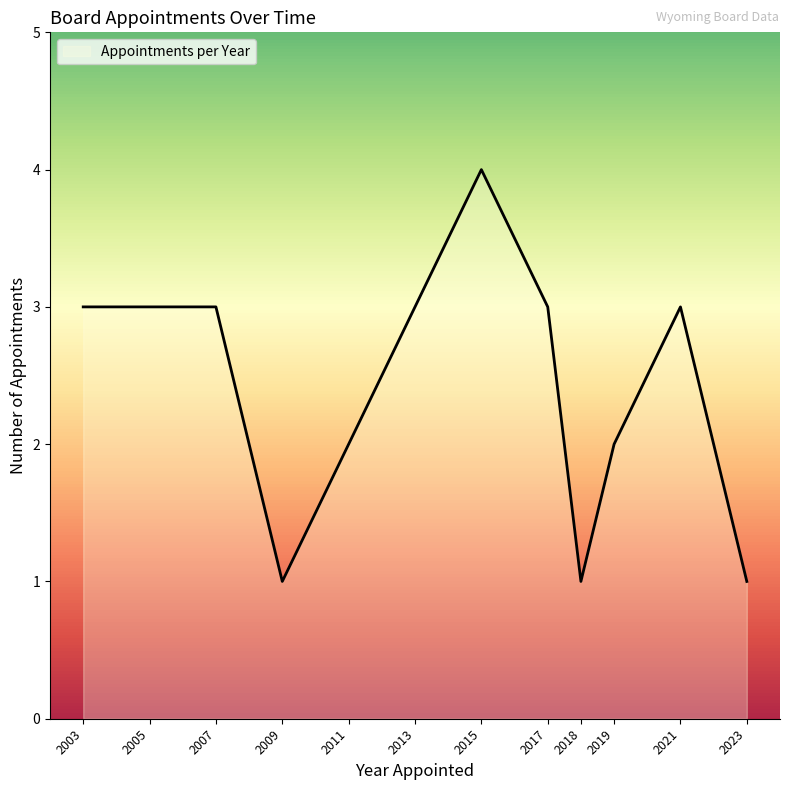

How many lines are shown in the chart?

1